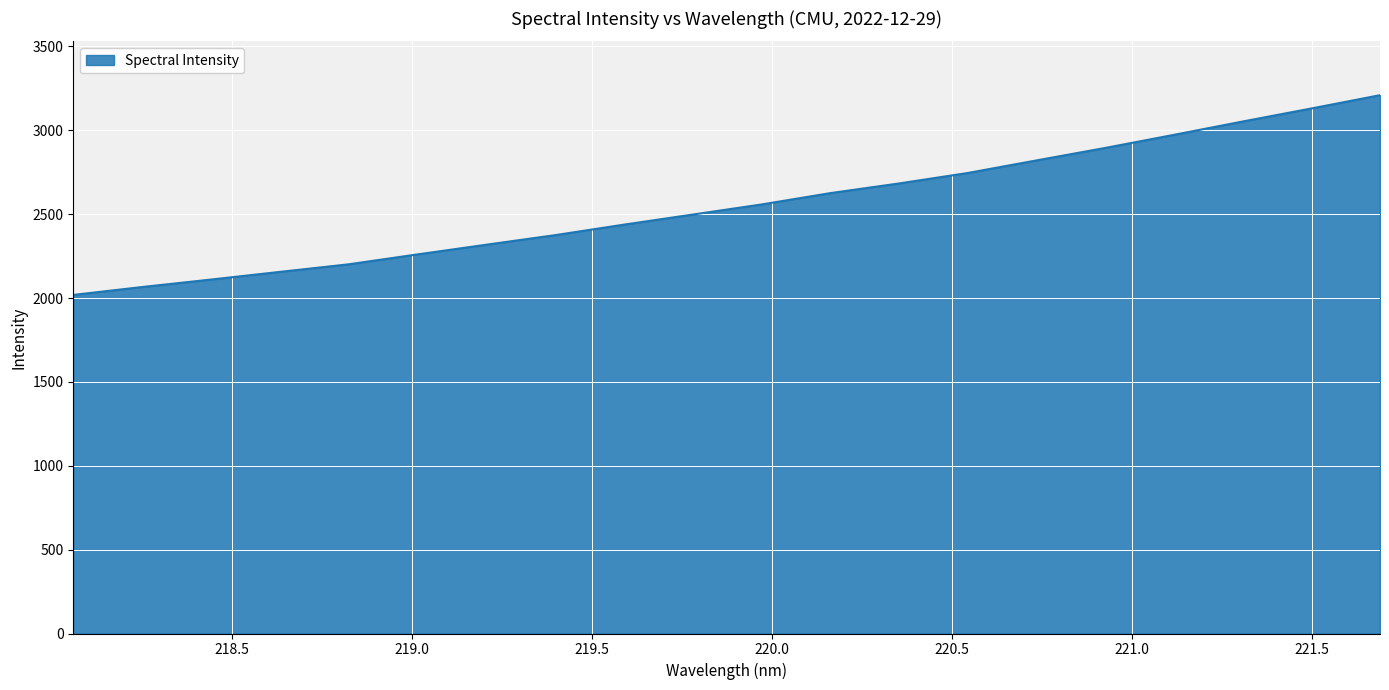

What is the minimum value shown in the chart?

2018.5